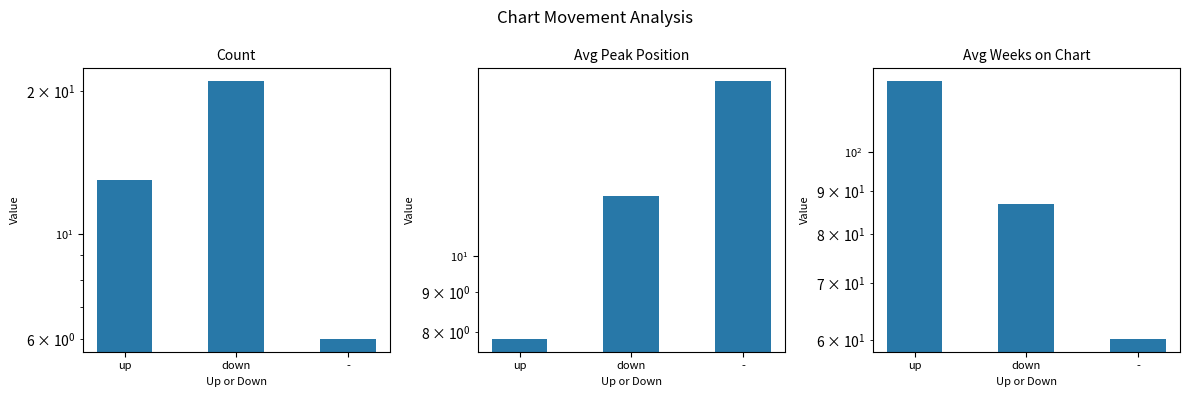

Is the value of Avg Peak Position at - greater than the value of Count at down?

No